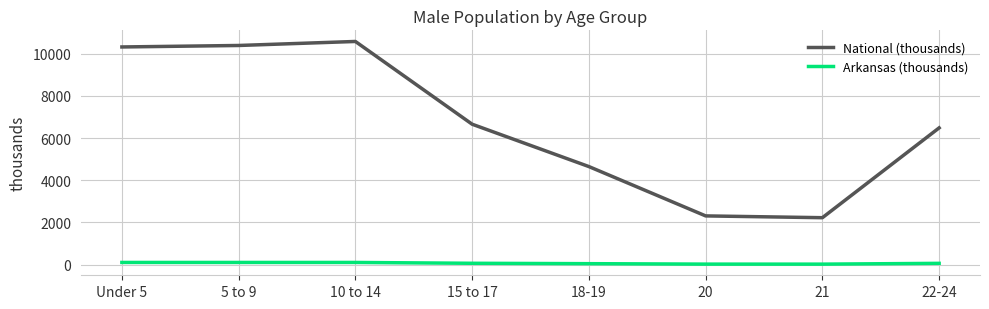

What is the spread (max minus min) of values at 20?

2286.7